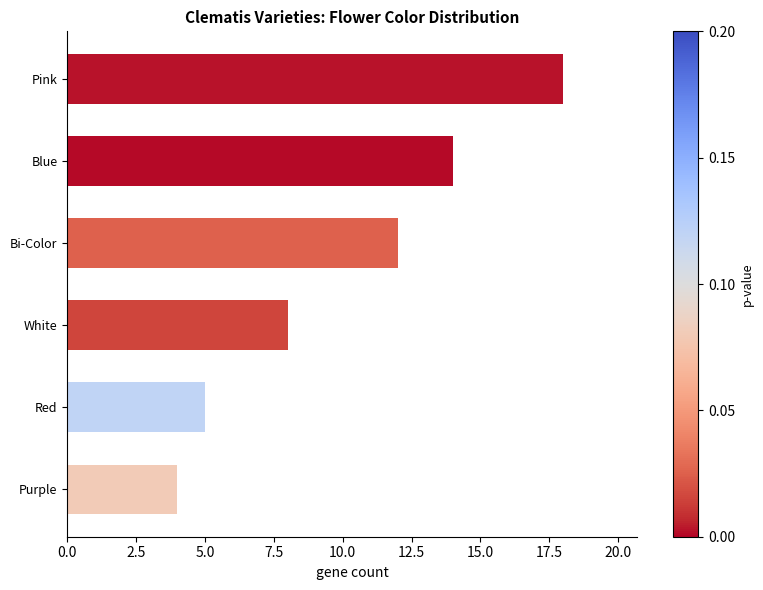

The chart shows a value of 13 at White. True or false?

False